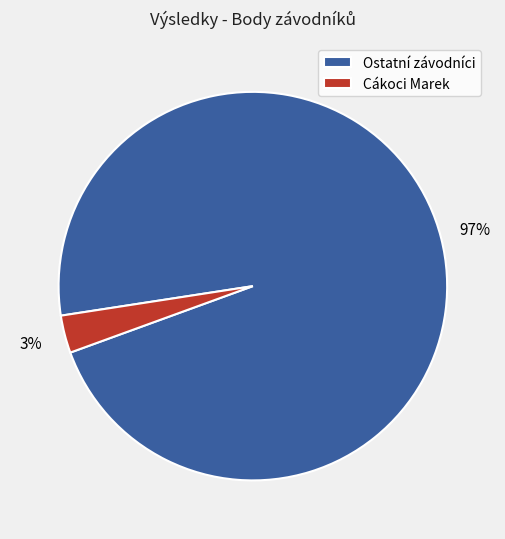

To the nearest percent, what percentage of the pie is Ostatní závodníci?

97%